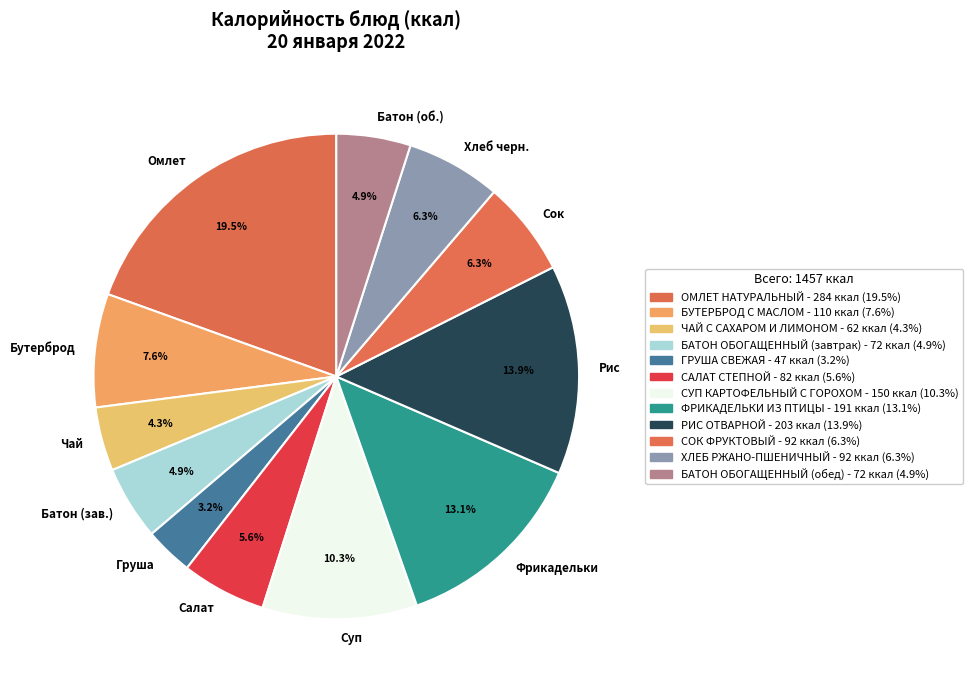

To the nearest percent, what percentage of the pie is БУТЕРБРОД С МАСЛОМ?

8%